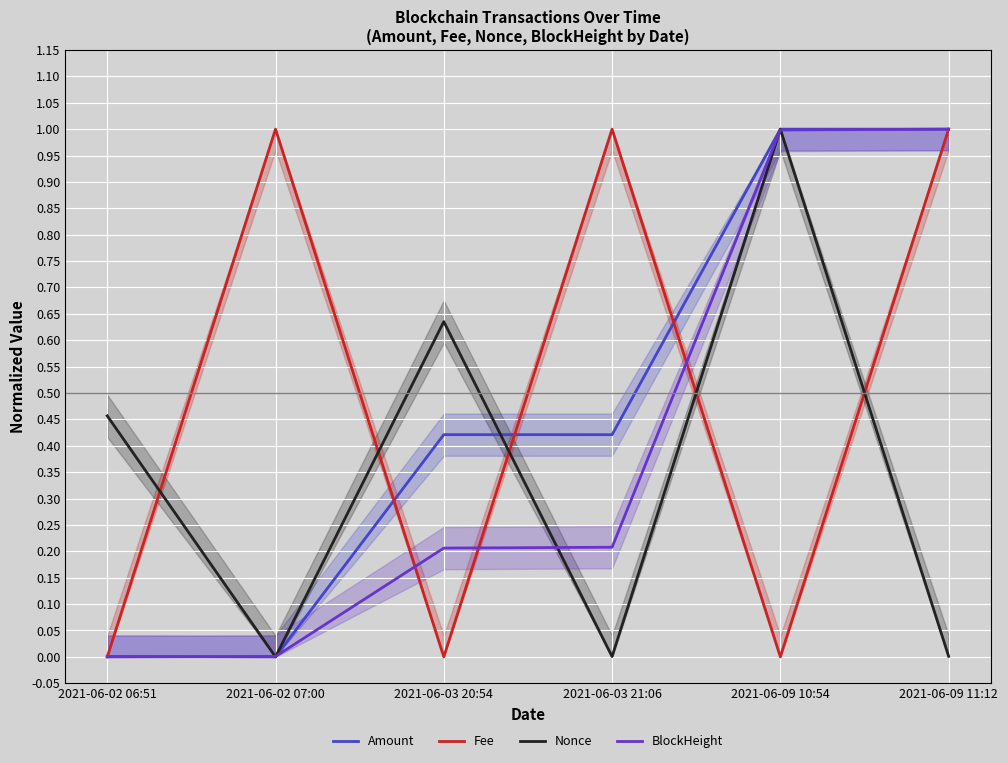

What is the difference between the maximum and minimum values in the Amount series?

1.0